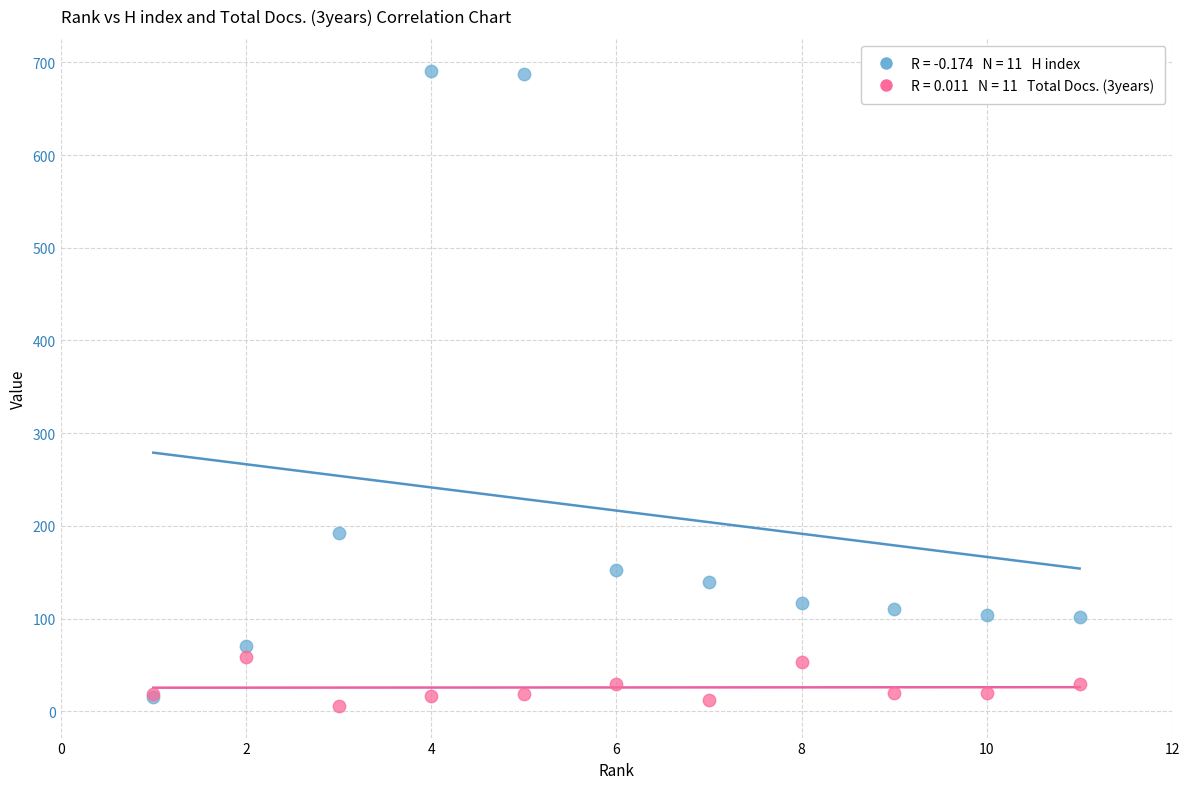

Across all series, what Y value is closest to 348?

192